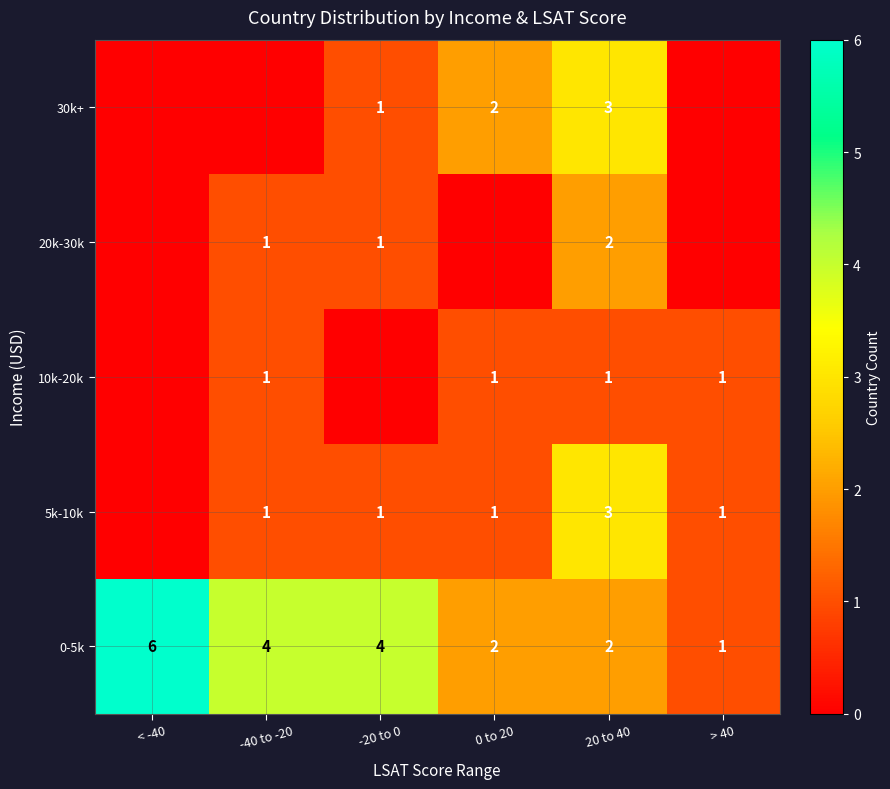

At how many categories does at least one series exceed 0?

6